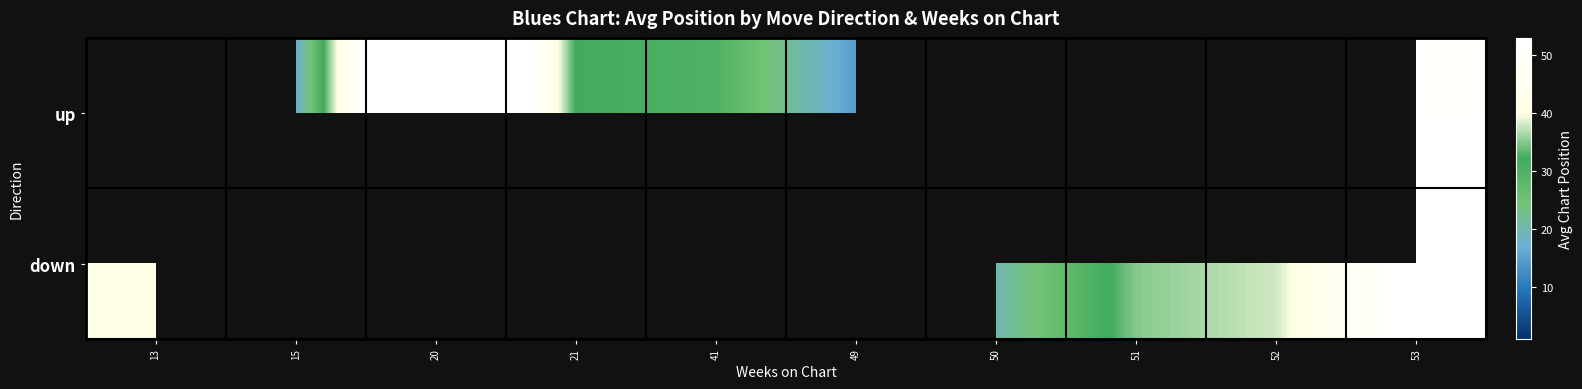

At which category is the sum across all series the highest?

53